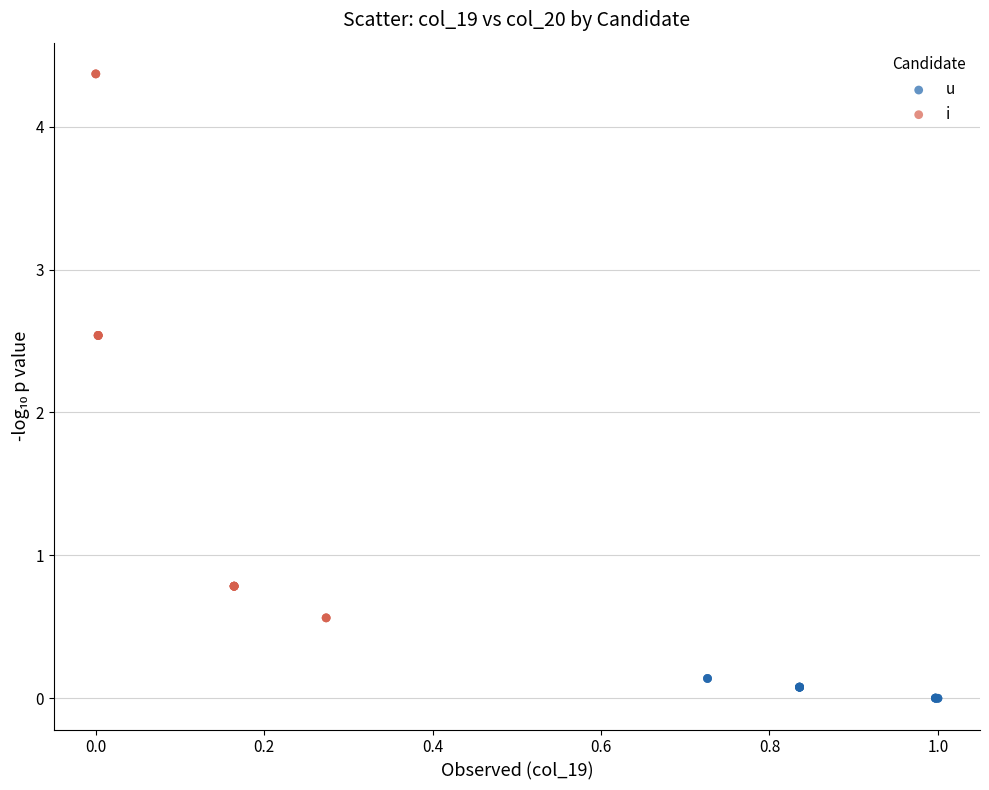

Which series reaches the minimum Y coordinate?

u